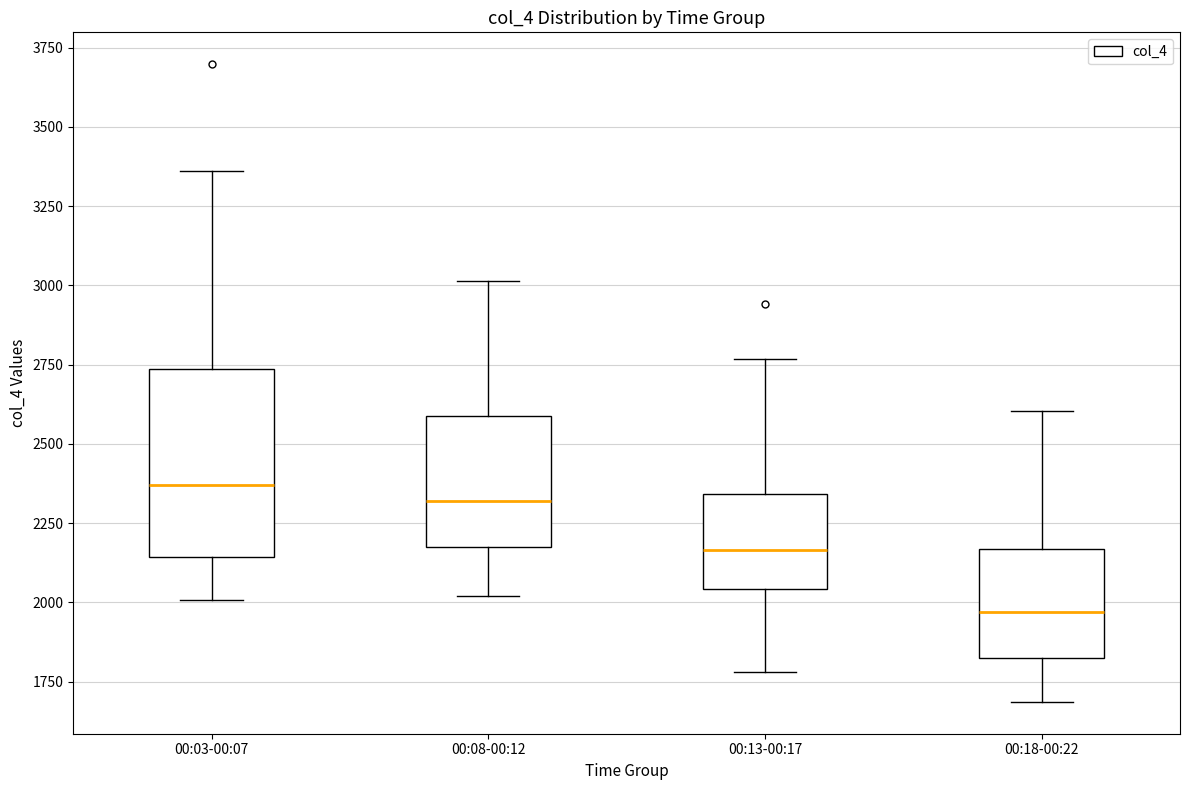

Which box has the lowest median line?

00:18-00:22